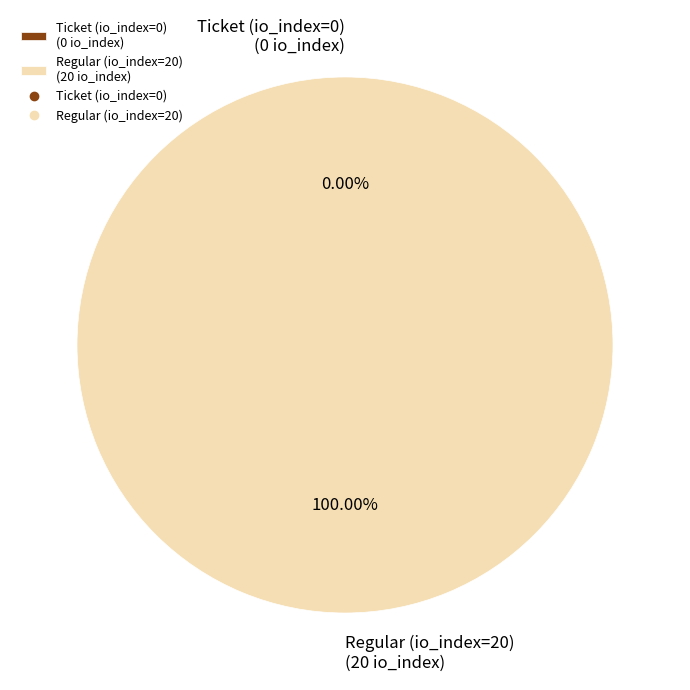

What is the total percentage of Regular (io_index=20) and Ticket (io_index=0)?

100.0%